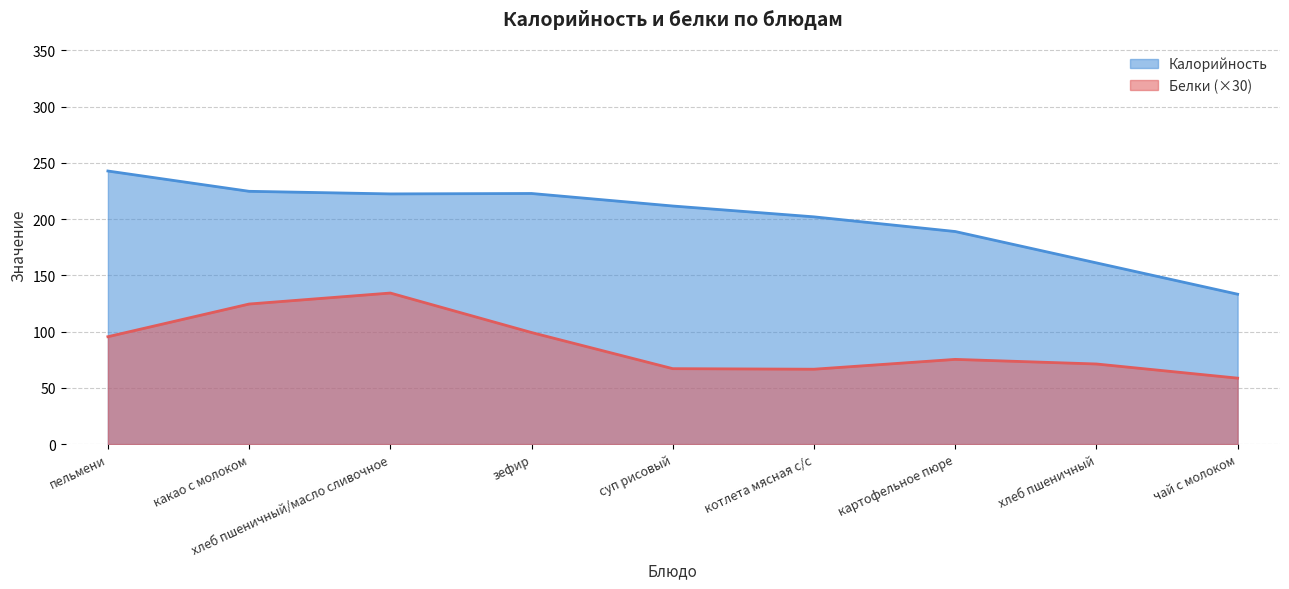

What is the total value across all series at суп рисовый?

278.8